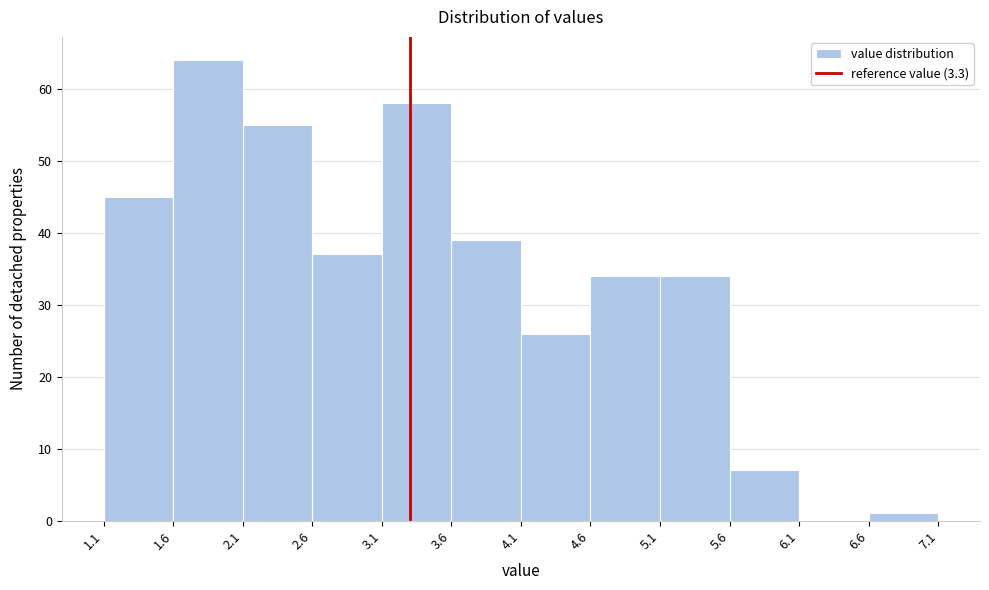

How tall is the bar that spans 3.1 to 3.6 on the x-axis? The values are not printed on the chart, so give them approximately, as read against the axis.

58